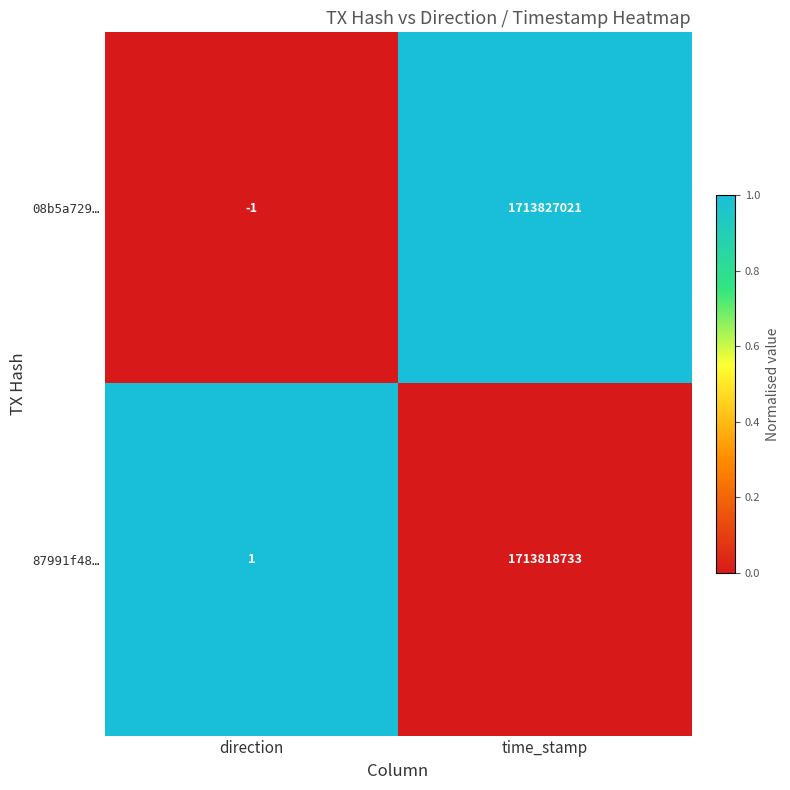

The value of 08b5a729… at time_stamp is 945845075. True or false?

False